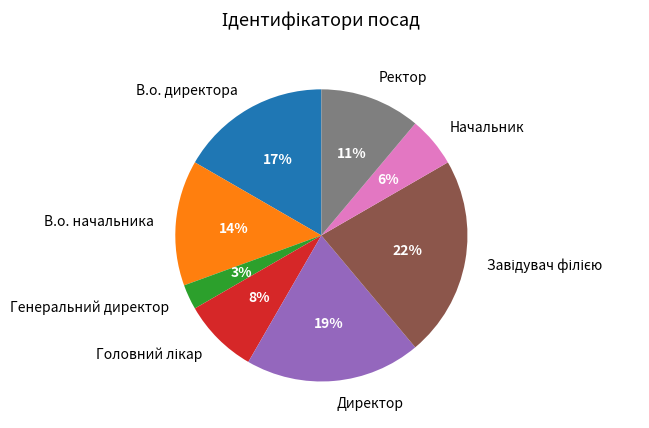

Which has a higher value, Генеральний директор or Начальник?

Начальник